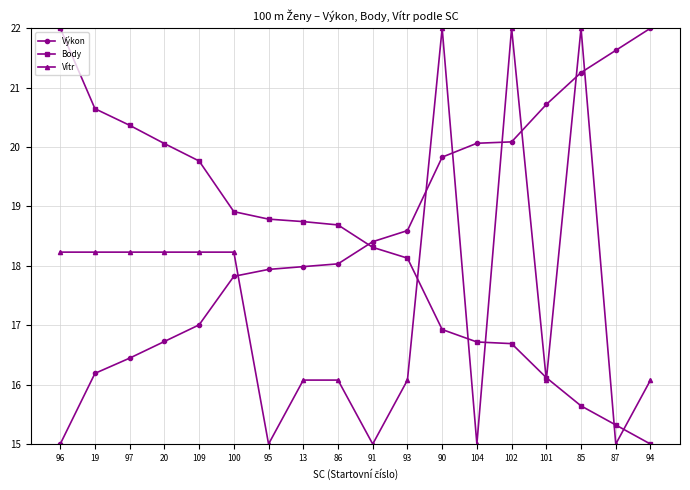

What is the lowest value of the Body series?

15.0